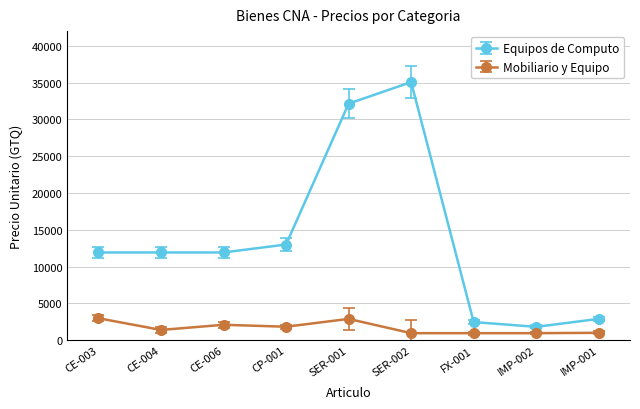

What is the smallest value displayed?

950